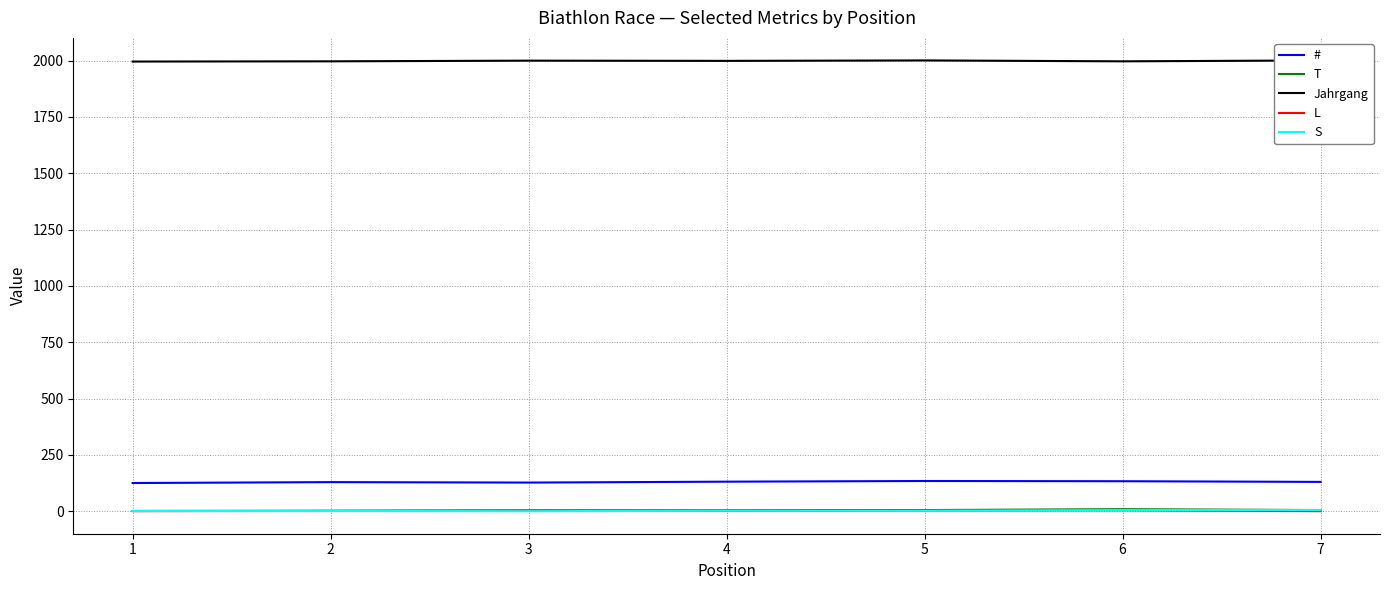

Which series has the largest total across all categories?

Jahrgang